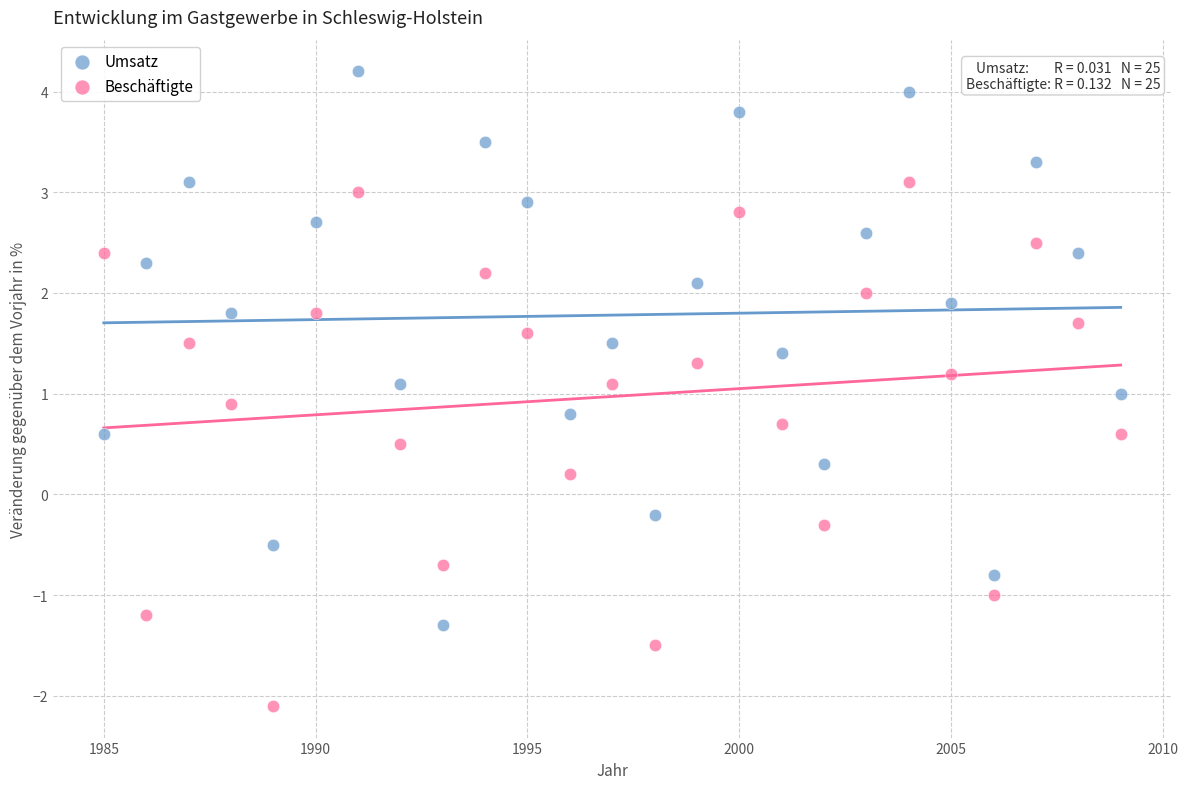

Across all data points, what is the range of X values (max minus min)?

24.0